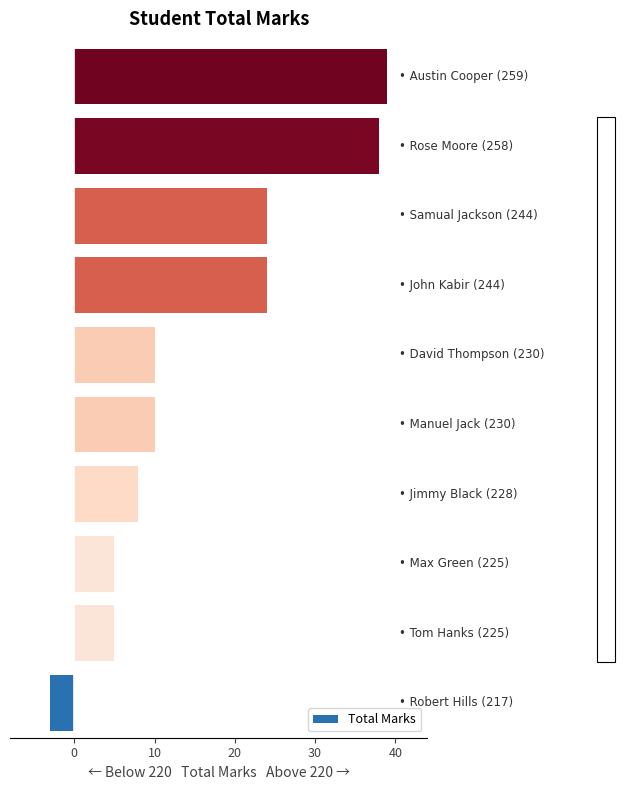

What is the greatest value displayed?

39